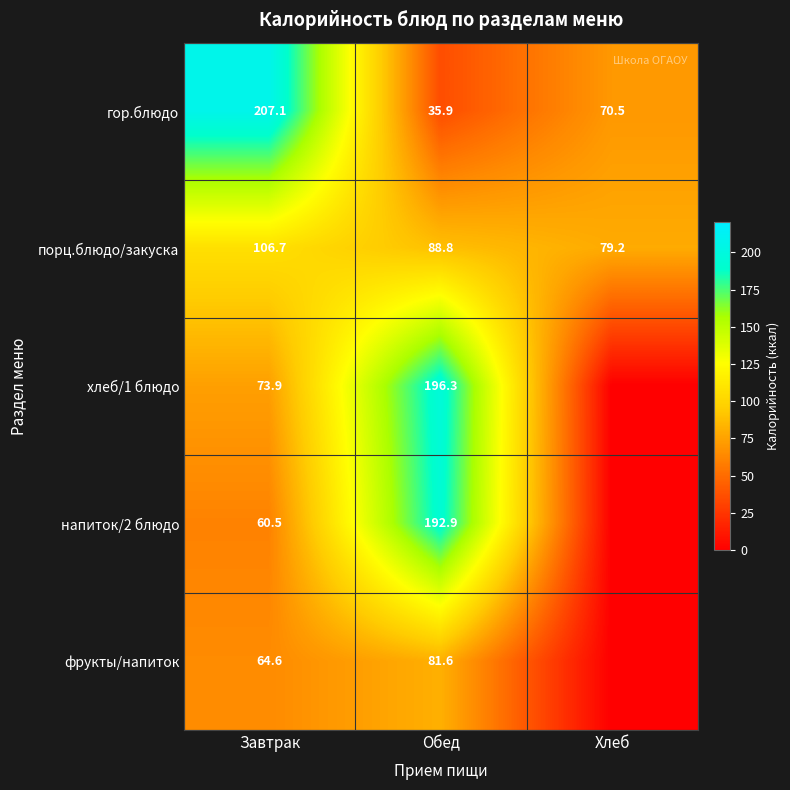

What is the difference between the highest and lowest values at Обед?

160.4